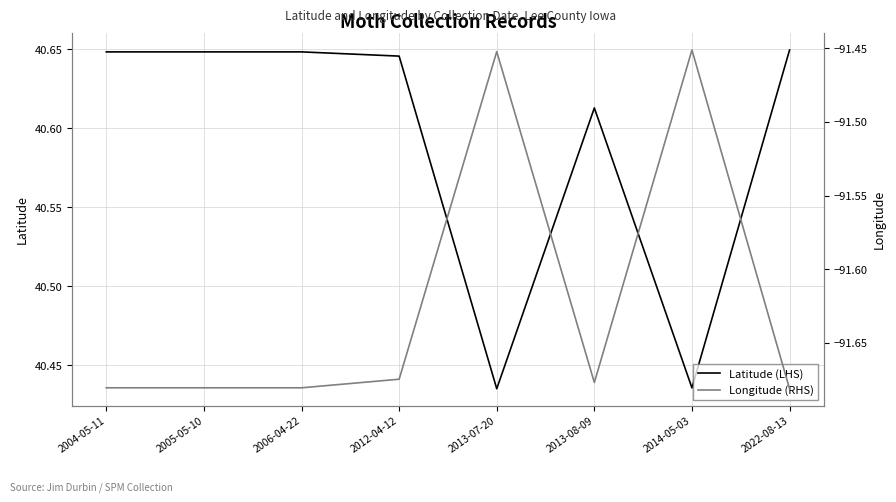

Between 2005-05-10 and 2013-08-09, which series saw the biggest shift?

Latitude (LHS)